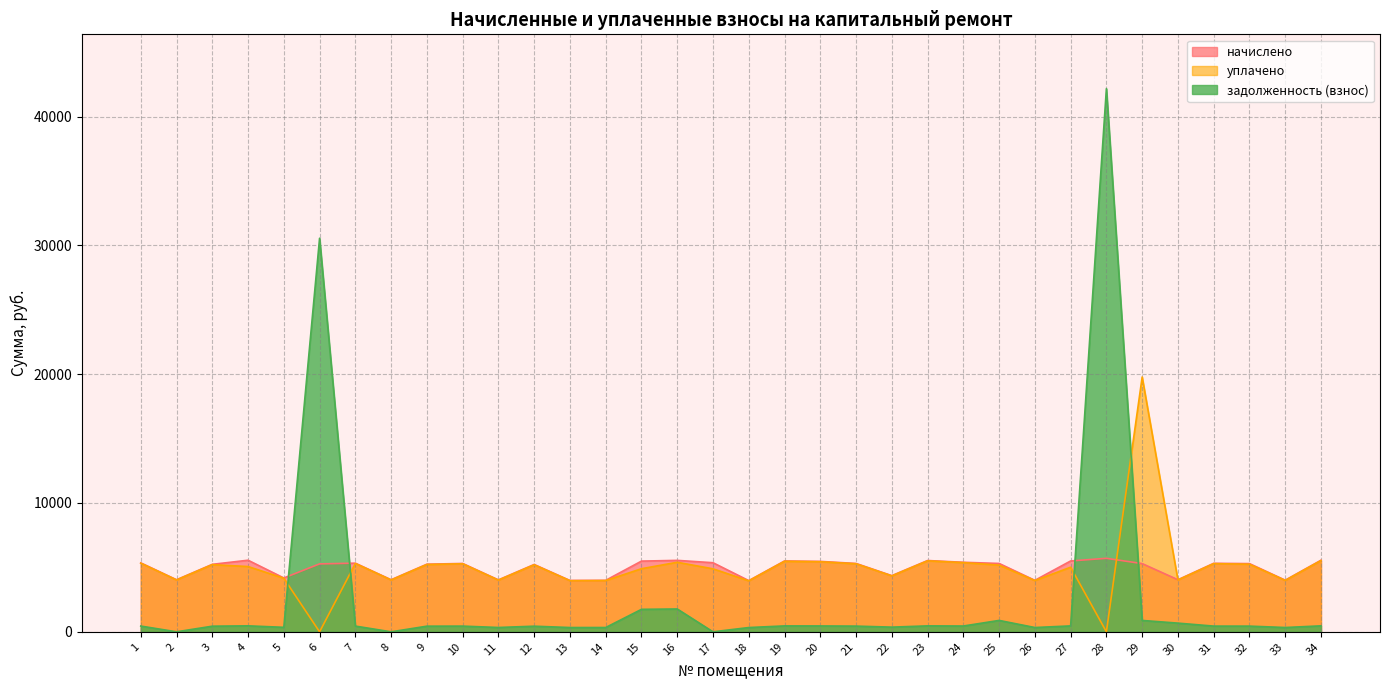

Does the chart display data point markers on the line(s)?

No